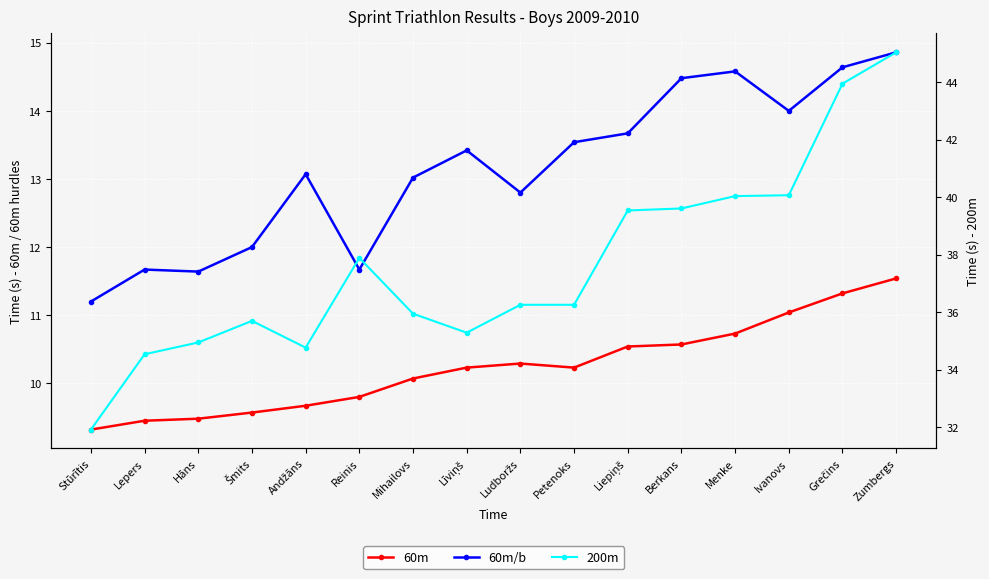

True or false: 60m/b and 200m intersect in this chart.

False